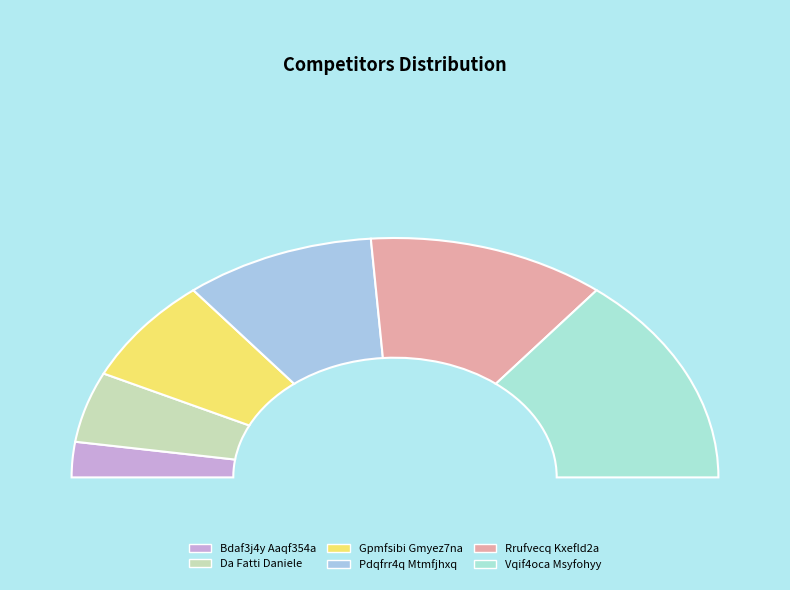

To the nearest percent, what percentage of the pie is Bdaf3j4y Aaqf354a?

5%